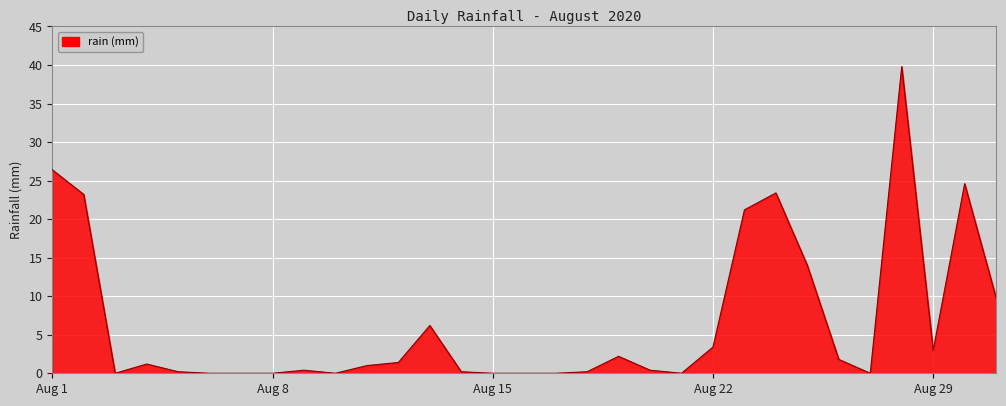

What is the difference between the maximum and minimum values?

39.8